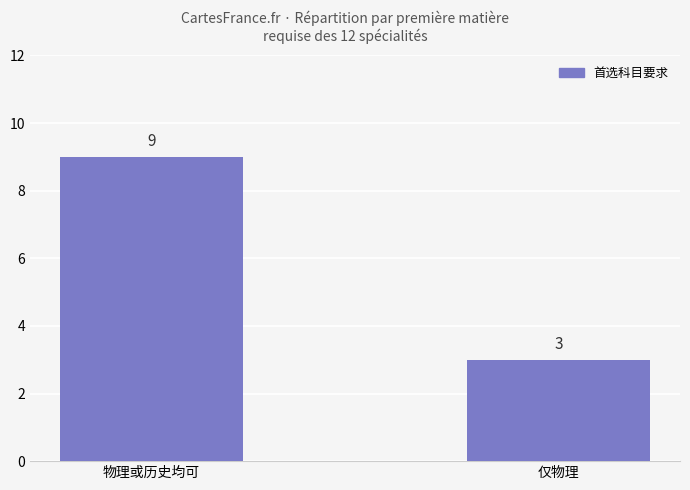

True or false: the data shows 5 at 仅物理.

False